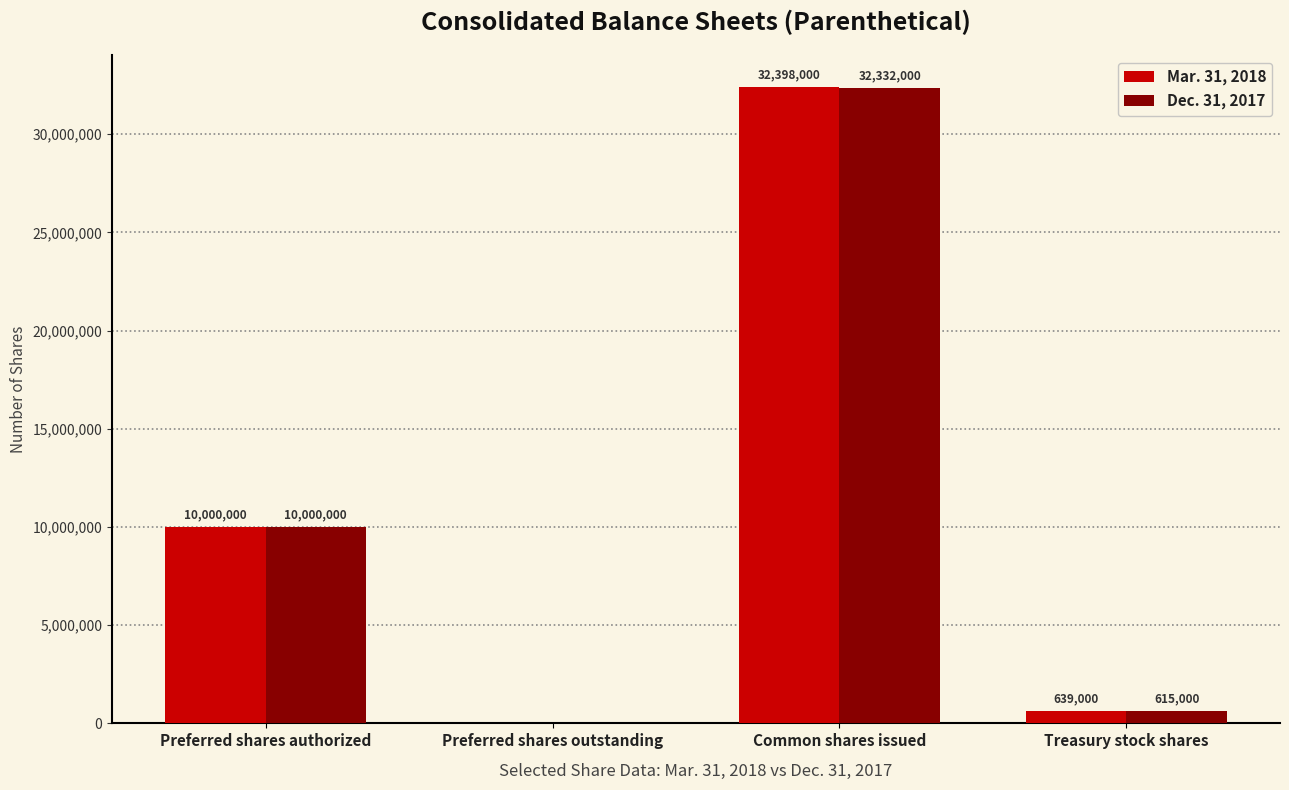

Which label corresponds to the largest value in the chart?

Common shares issued